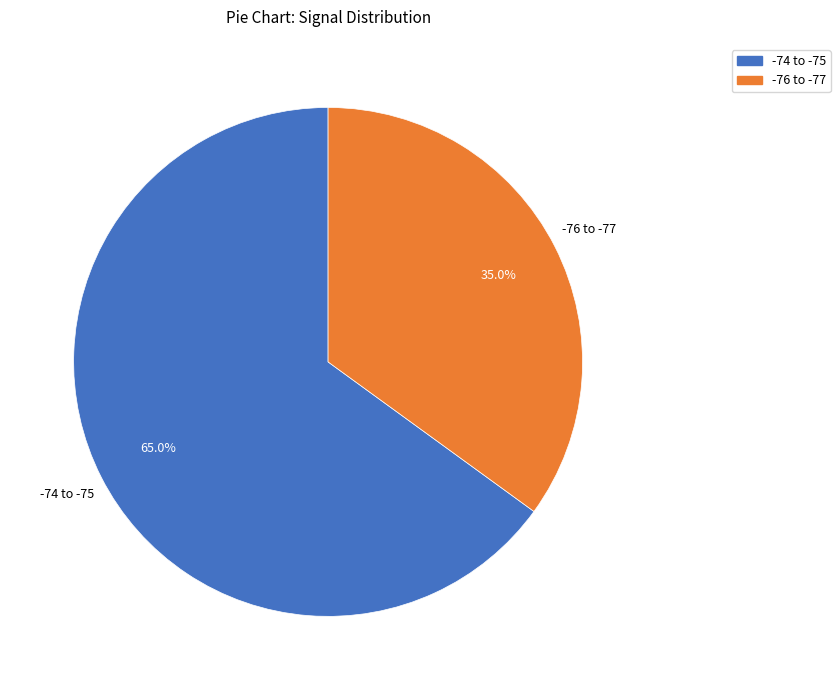

How many slices are in this pie chart?

2